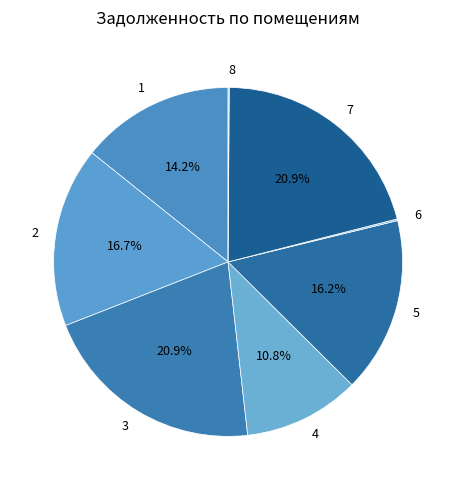

Which has a higher value, 3 or 2?

3